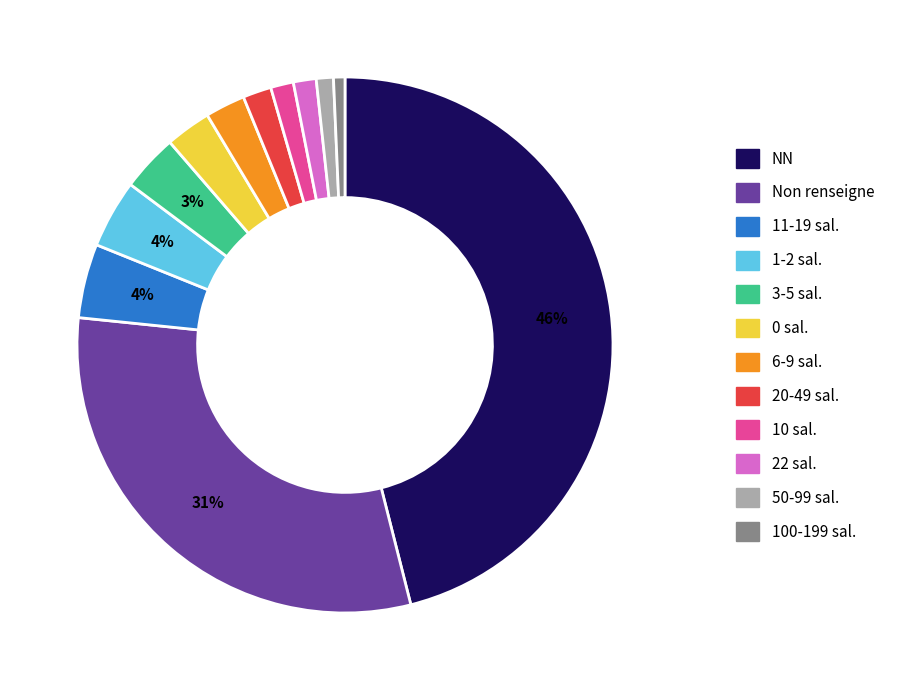

To the nearest percent, what is the average slice percentage?

8%